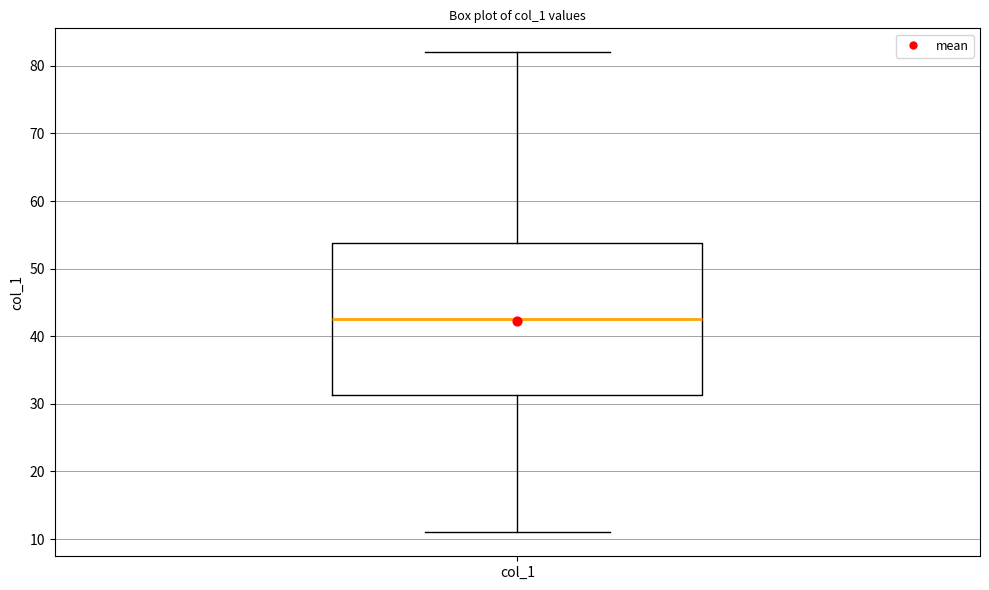

Transcribe this box plot: give where the median line is, the range the box spans, and where the two whiskers end, as read against the y-axis. The values are not printed on the chart, so give them approximately, as read against the axis.

median 43, box 31 to 54, whiskers 11 to 82